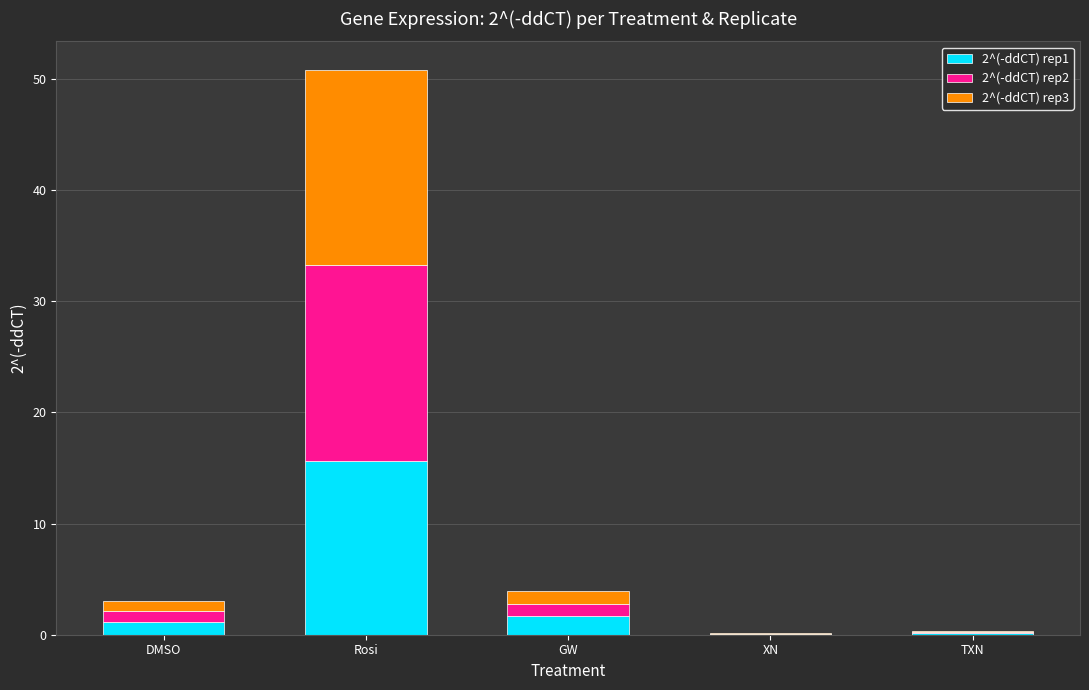

What is the sum of the 2^(-ddCT) rep1 values at XN and GW?

1.7